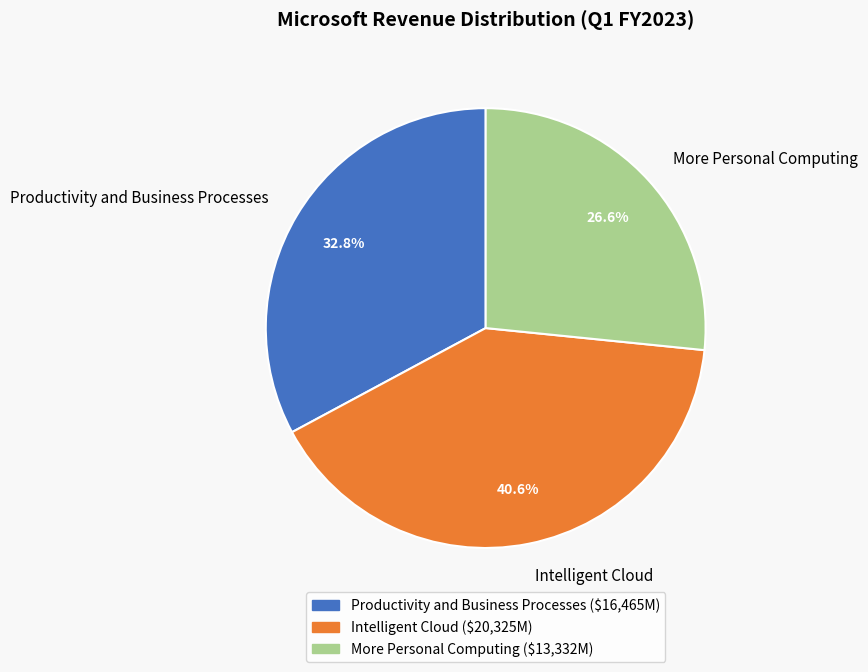

To the nearest percent, what is the difference between the More Personal Computing and Productivity and Business Processes slice percentages?

6%